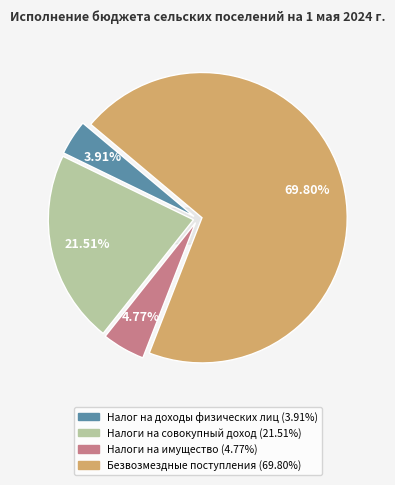

Is it true that НАЛОГОВЫЕ И НЕНАЛОГОВЫЕ ДОХОДЫ (прочие) is 9% of the pie?

False